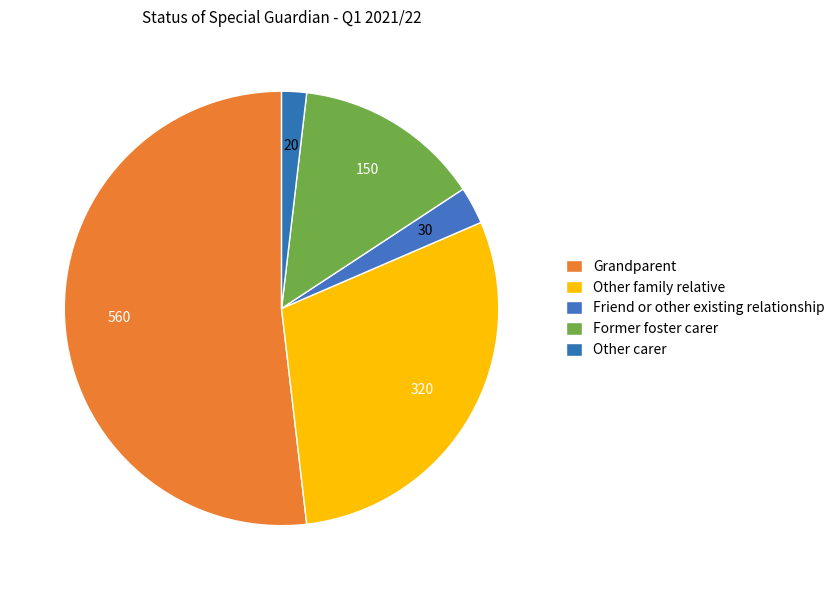

Count the number of slices in the pie.

5